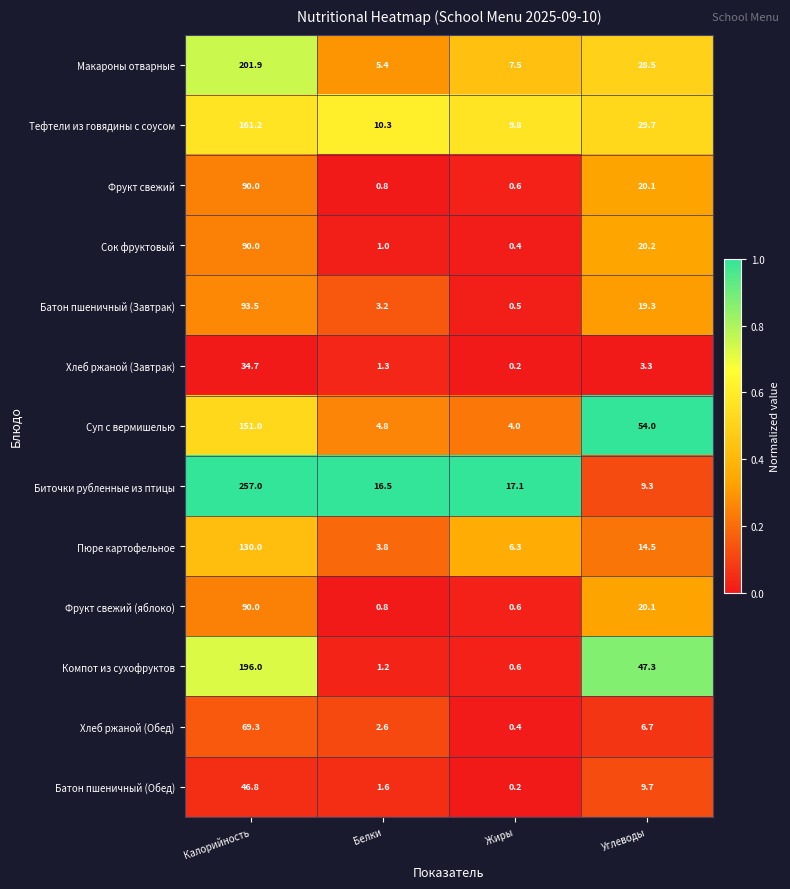

What is the sum of the Тефтели из говядины с соусом values at Белки and Жиры?

20.1